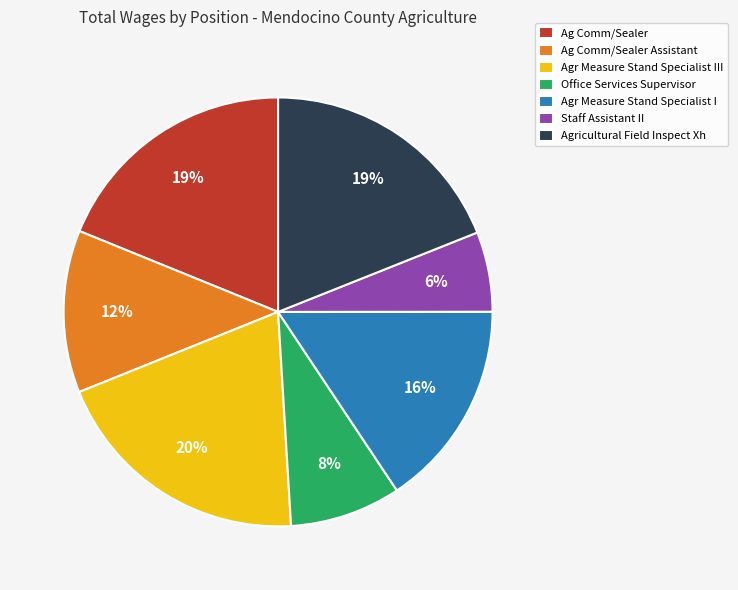

Is the sum of Ag Comm/Sealer and Agr Measure Stand Specialist III greater than half?

No